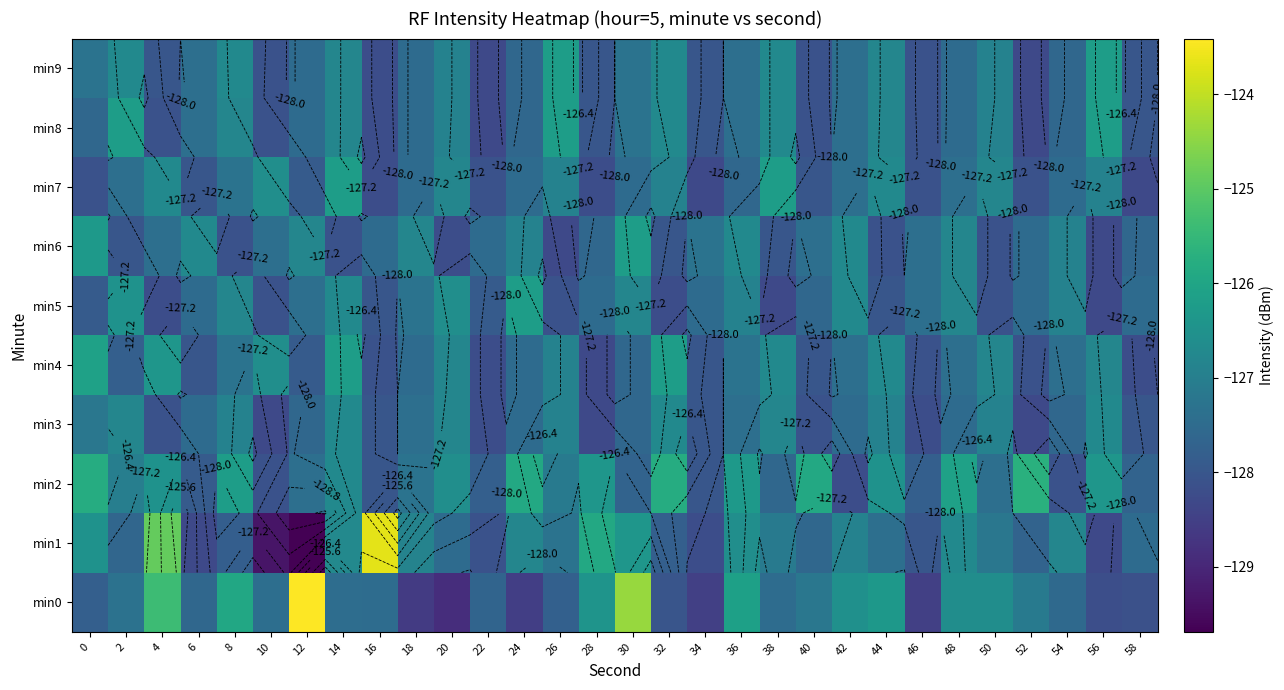

What is the smallest value displayed?

-129.7